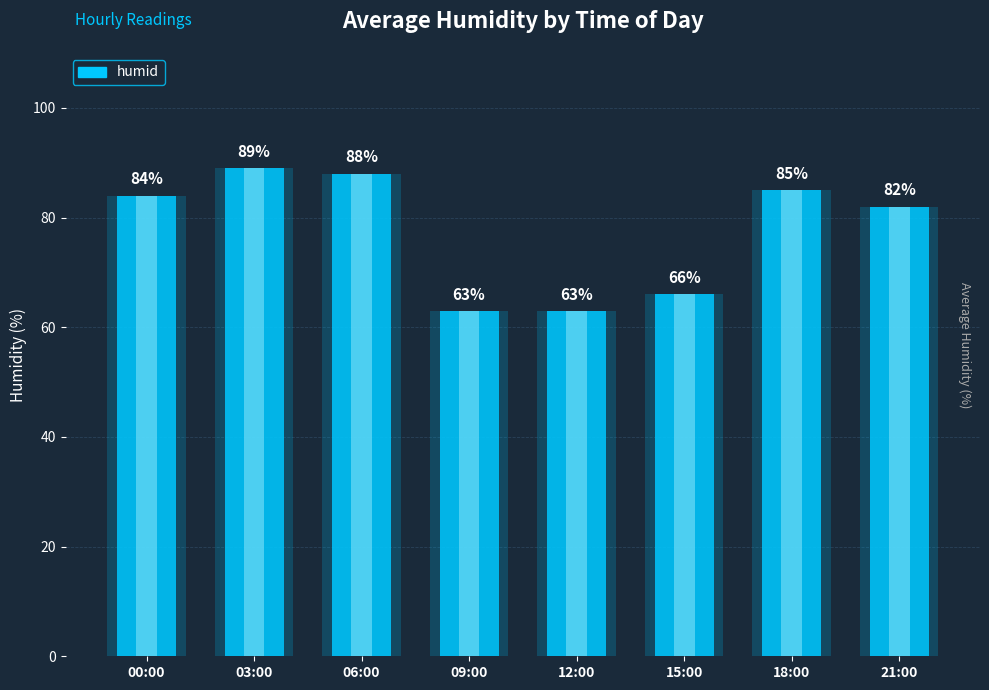

Does the chart contain stacked bars?

No